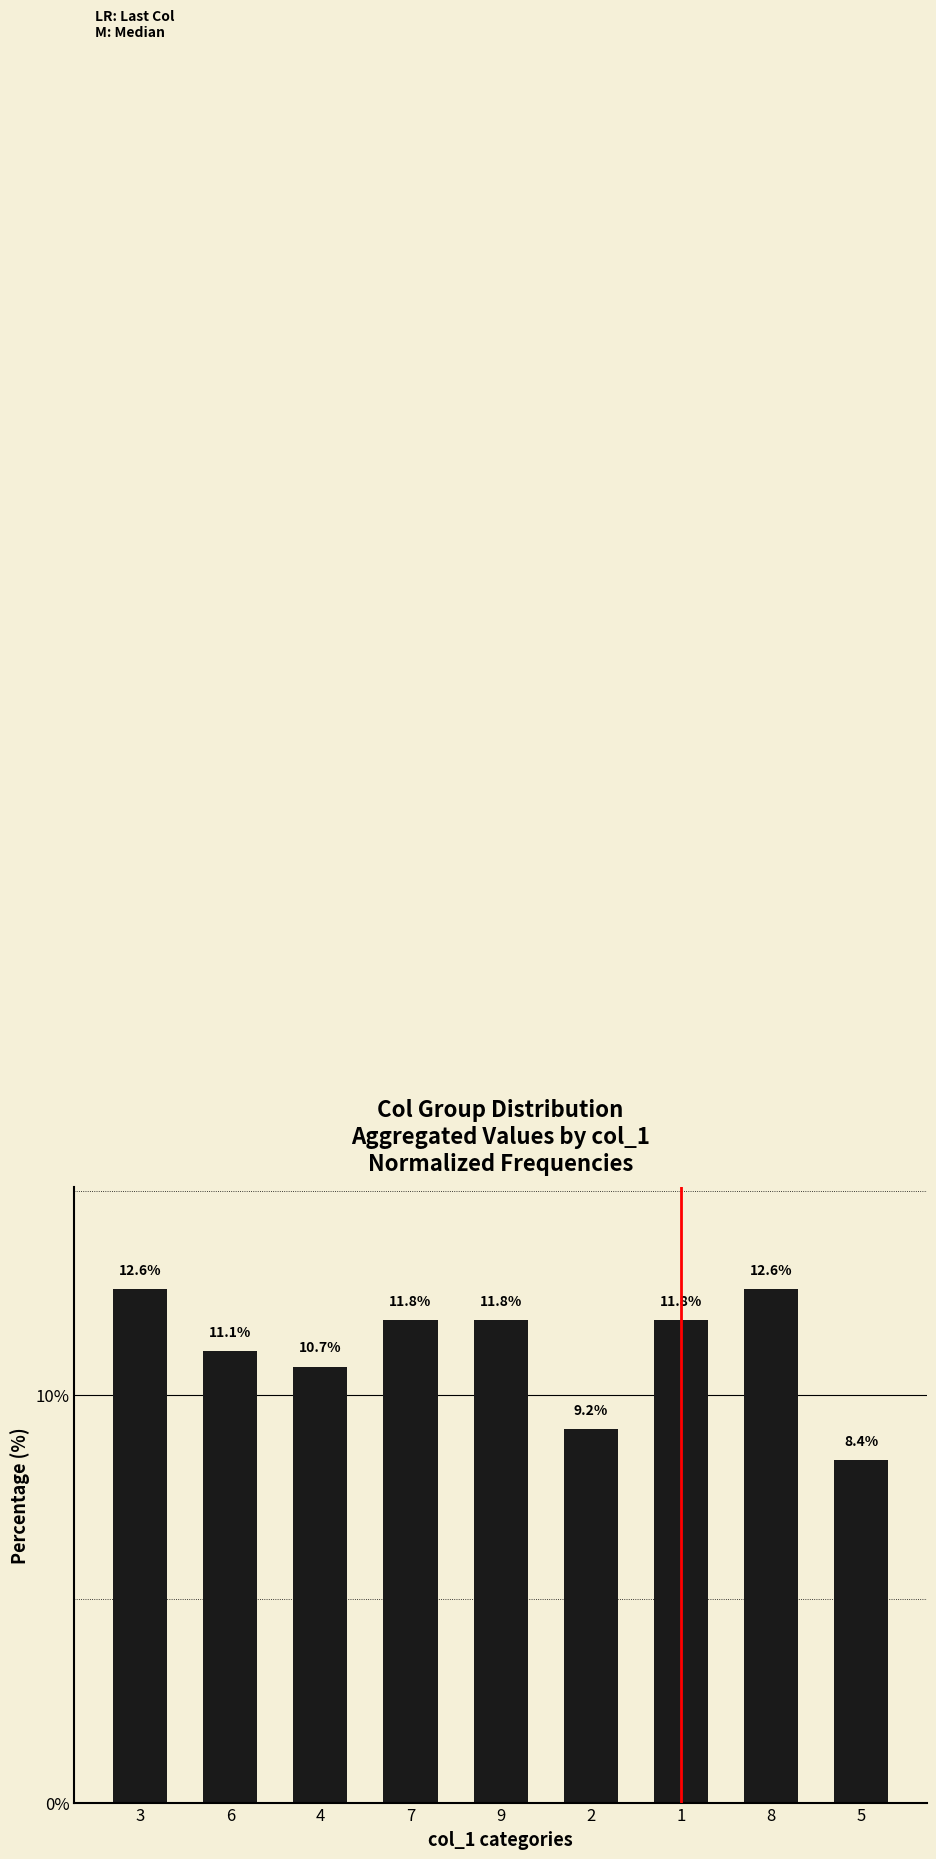

Which category has the lowest value across all series?

5